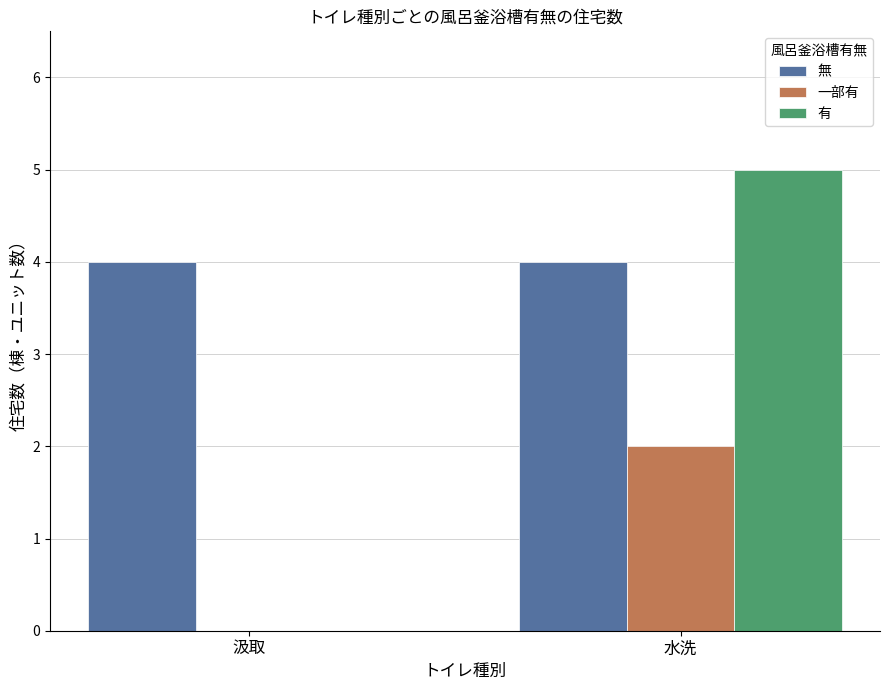

What is the sum of the 有 values at 水洗 and 汲取?

5